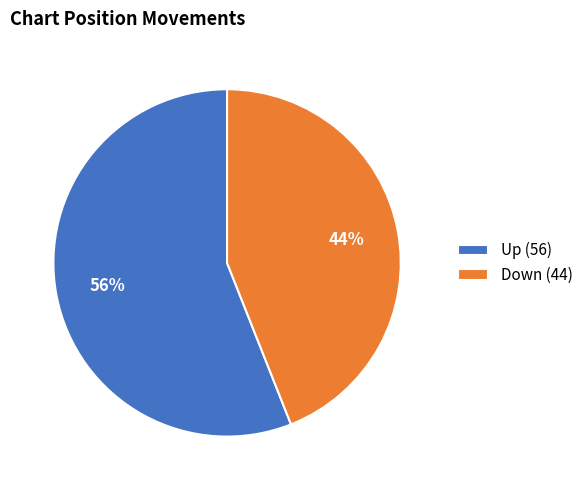

Is the sum of Up (56) and Down (44) greater than half?

Yes